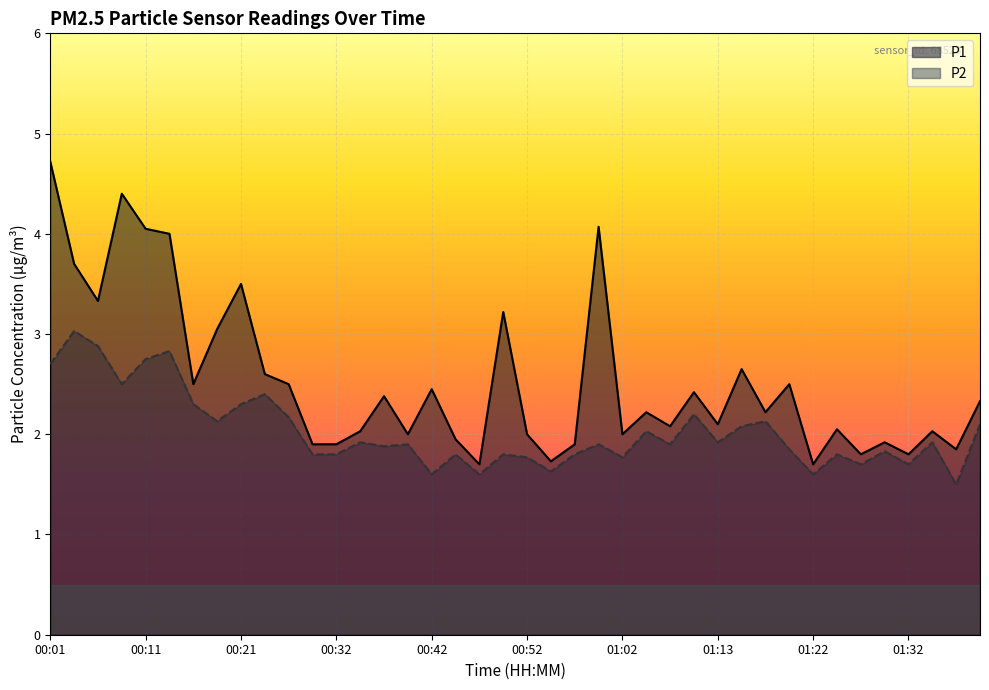

What is the sum of all P1 values?

101.2